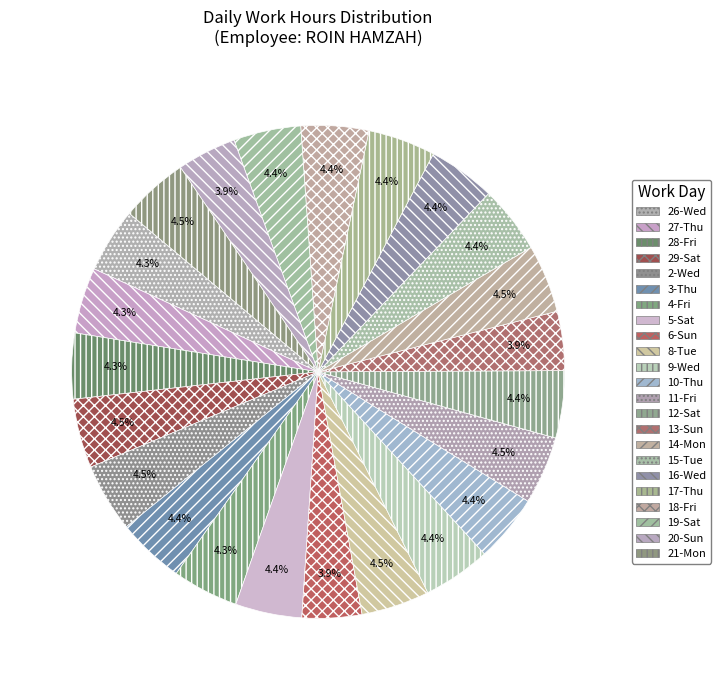

Rank the categories by value from lowest to highest.

13-Sun, 20-Sun, 6-Sun, 26-Wed, 28-Fri, 27-Thu, 4-Fri, 5-Sat, 16-Wed, 12-Sat, 19-Sat, 3-Thu, 10-Thu, 17-Thu, 15-Tue, 18-Fri, 9-Wed, 21-Mon, 11-Fri, 14-Mon, 8-Tue, 2-Wed, 29-Sat